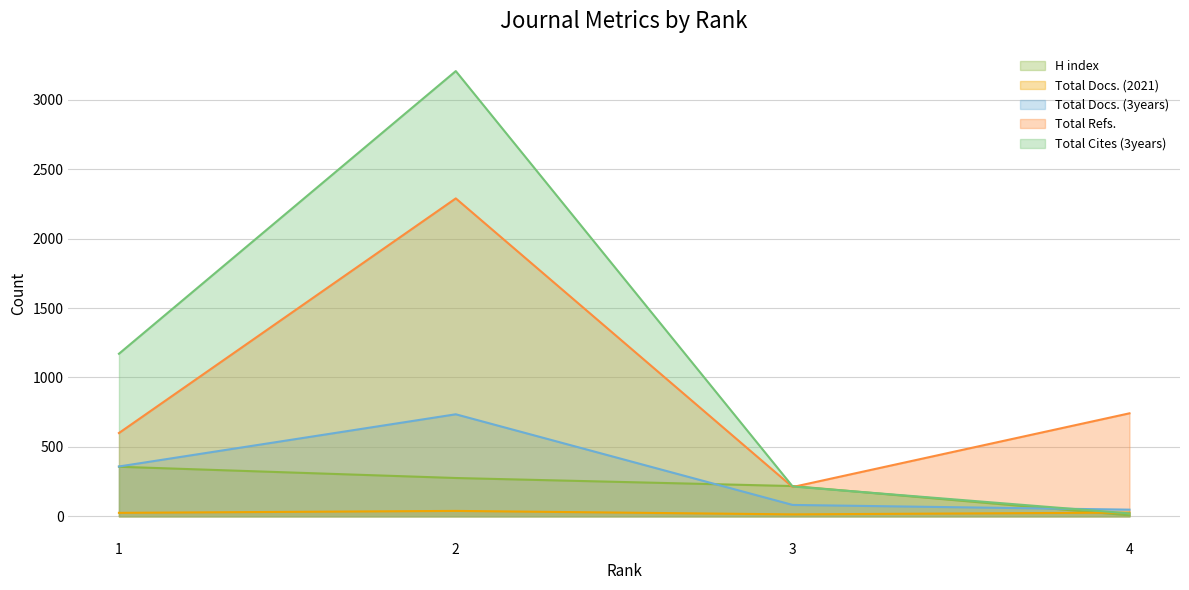

Which series has the widest spread of values?

Total Cites (3years)